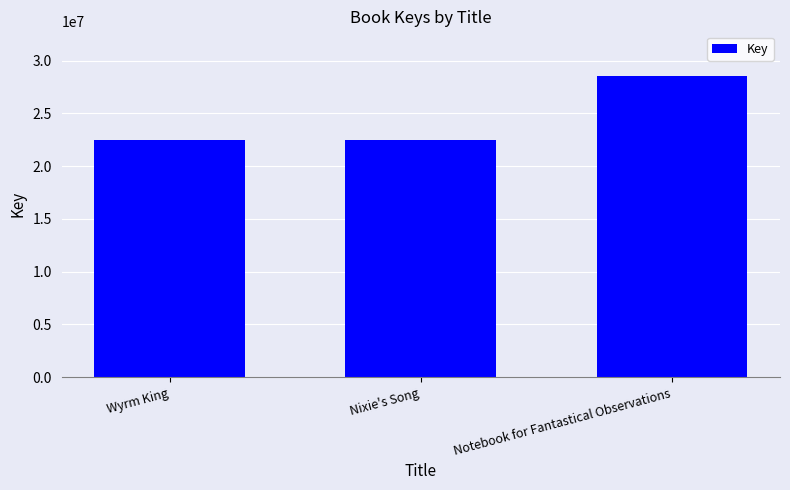

What is the label of the 2nd bar from the left?

Nixie's Song